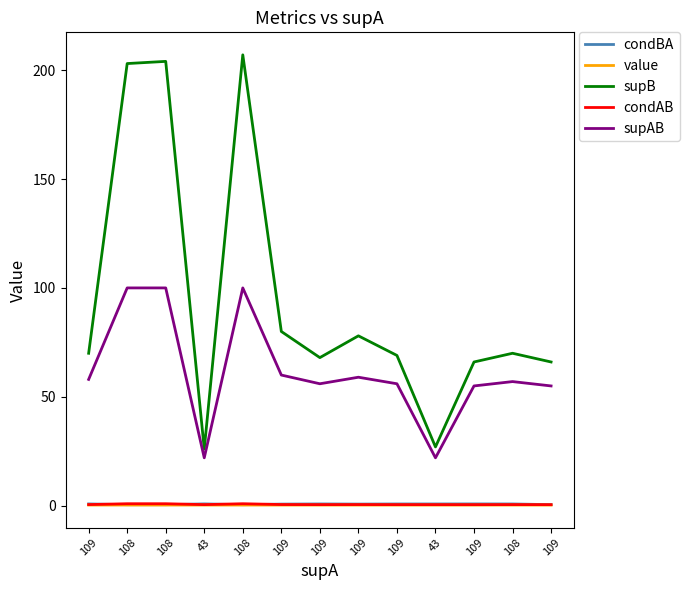

Rank the series by their maximum value, from lowest to highest.

value, condBA, condAB, supAB, supB